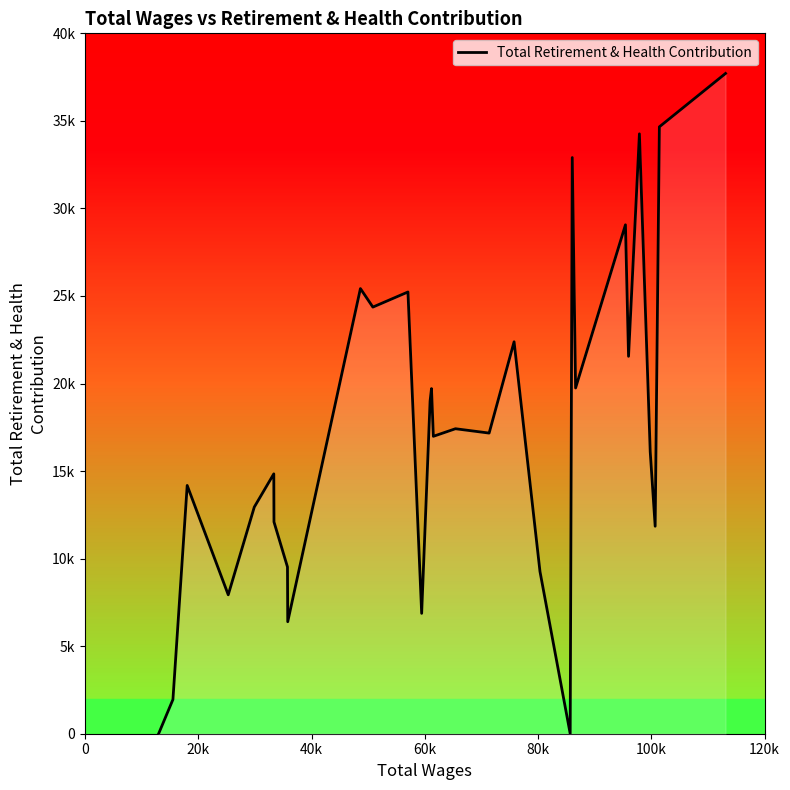

Does the chart have visible grid lines?

No